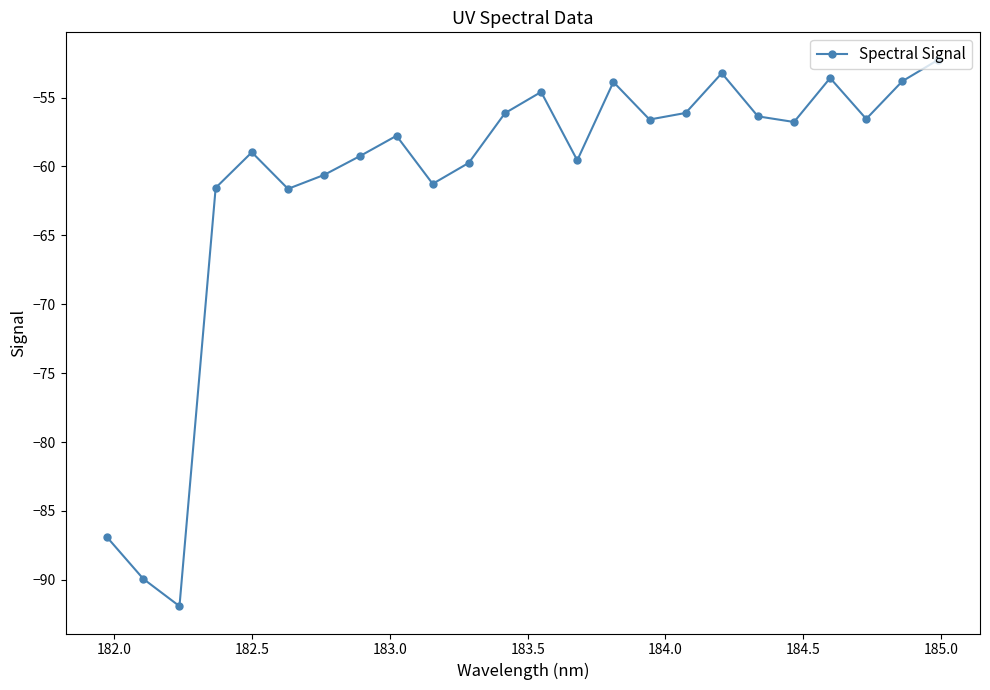

What is the average value?

-61.2